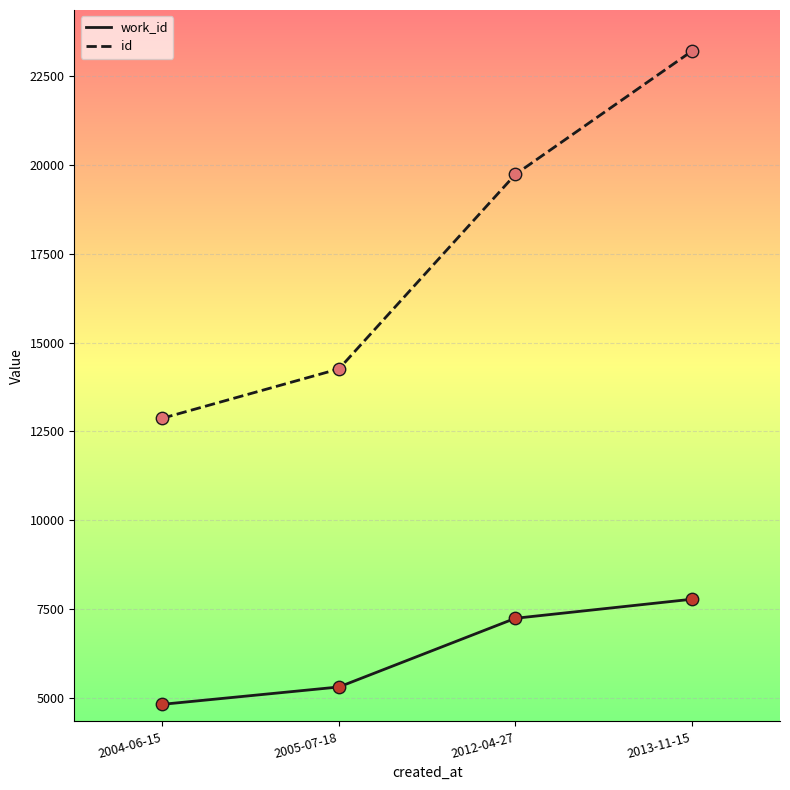

What are all the series names shown in the legend?

work_id, id